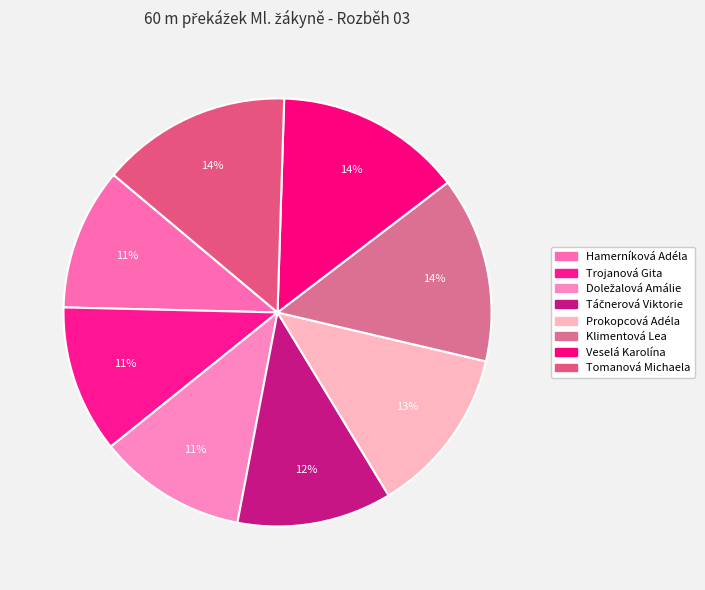

How many slices are in this pie chart?

8